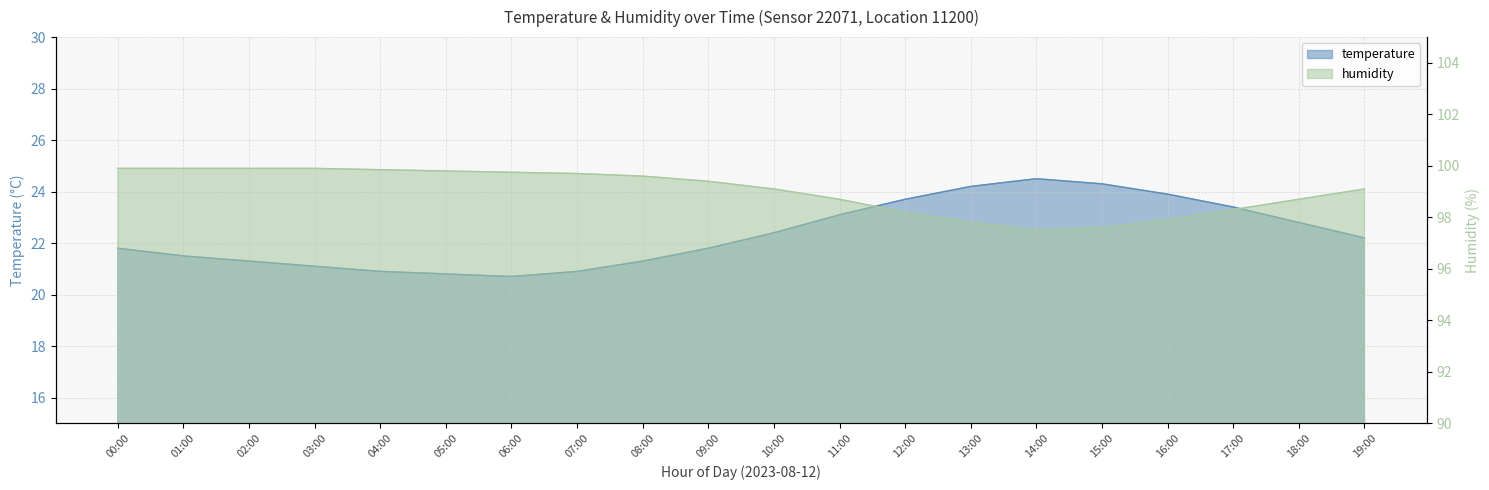

What is the sum of all humidity values?

1980.6